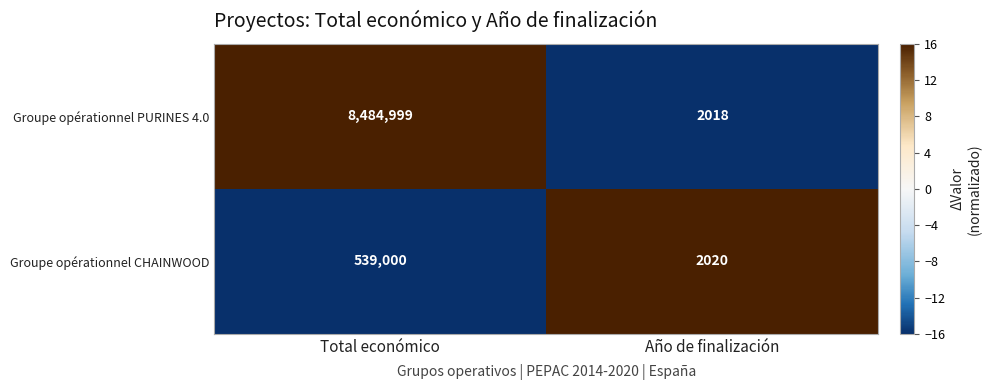

Which series changed the most between Total económico and Año de finalización?

Groupe opérationnel PURINES 4.0